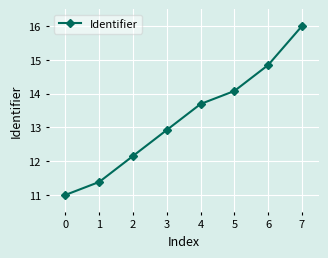

True or false: the data shows 12.2 at 2.

True